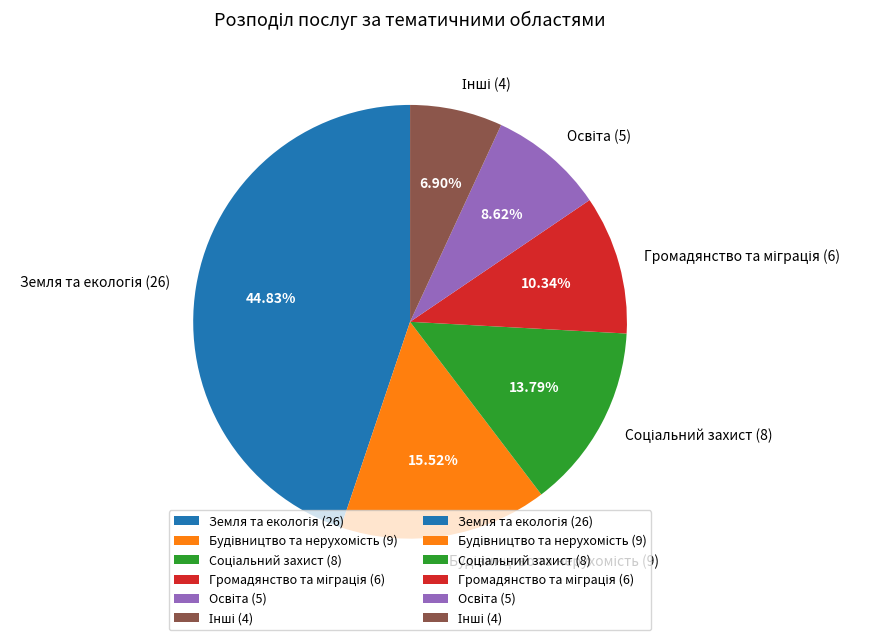

Is there any slice that represents more than half of the pie?

No